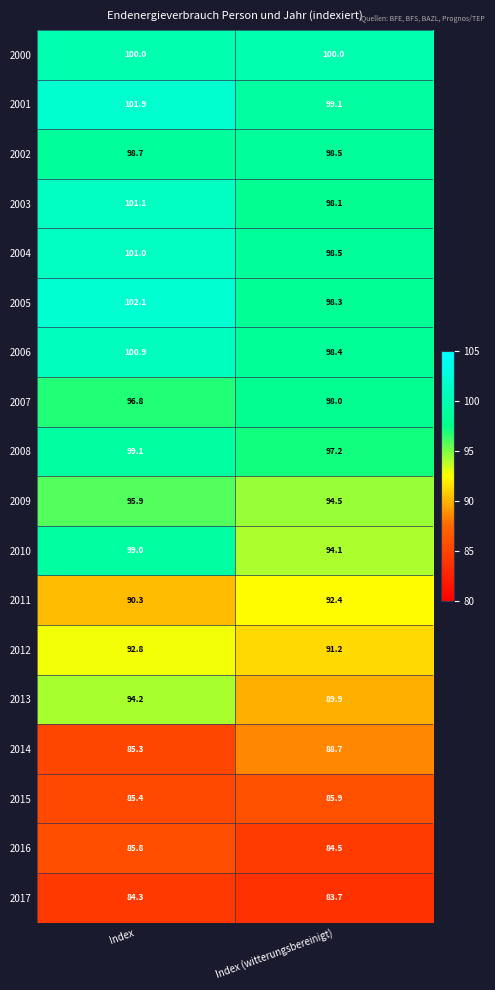

Rank the series by their maximum value, from highest to lowest.

2005, 2001, 2003, 2004, 2006, 2000, 2008, 2010, 2002, 2007, 2009, 2013, 2012, 2011, 2014, 2015, 2016, 2017